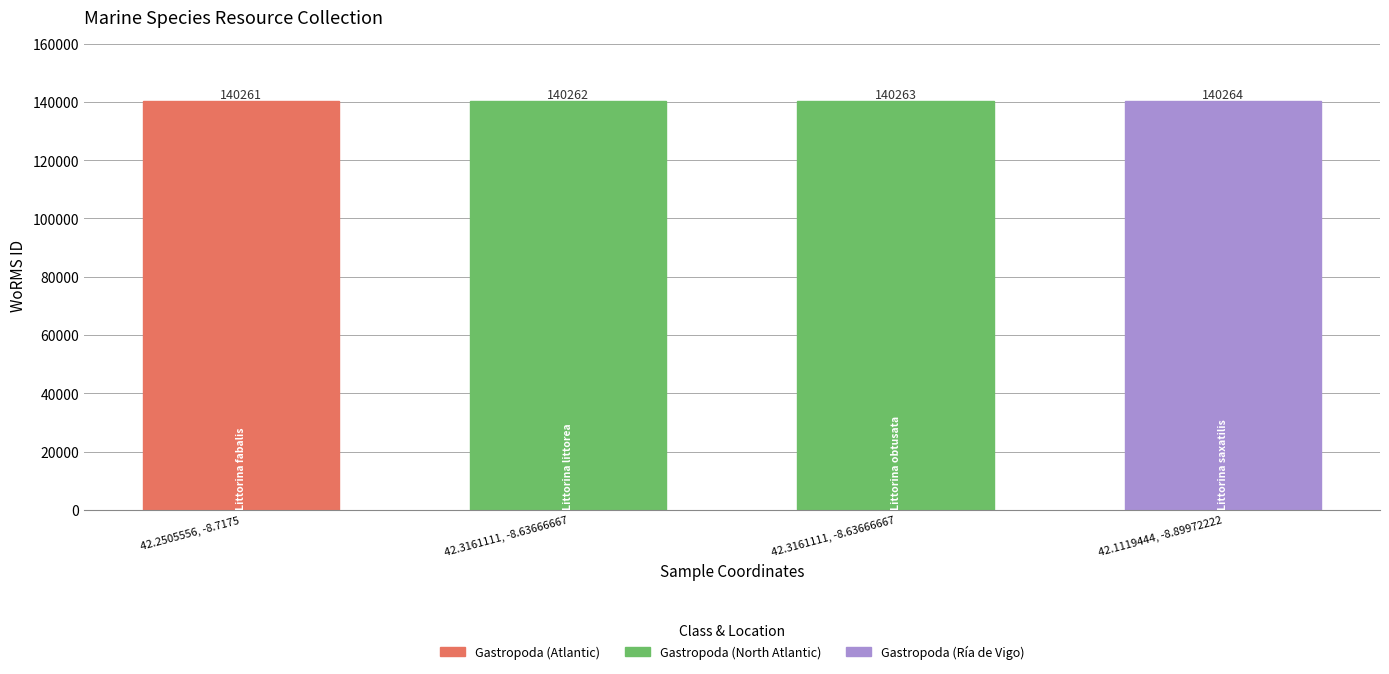

Is it true that the value at 42.3161111, -8.63666667 is 140262?

True